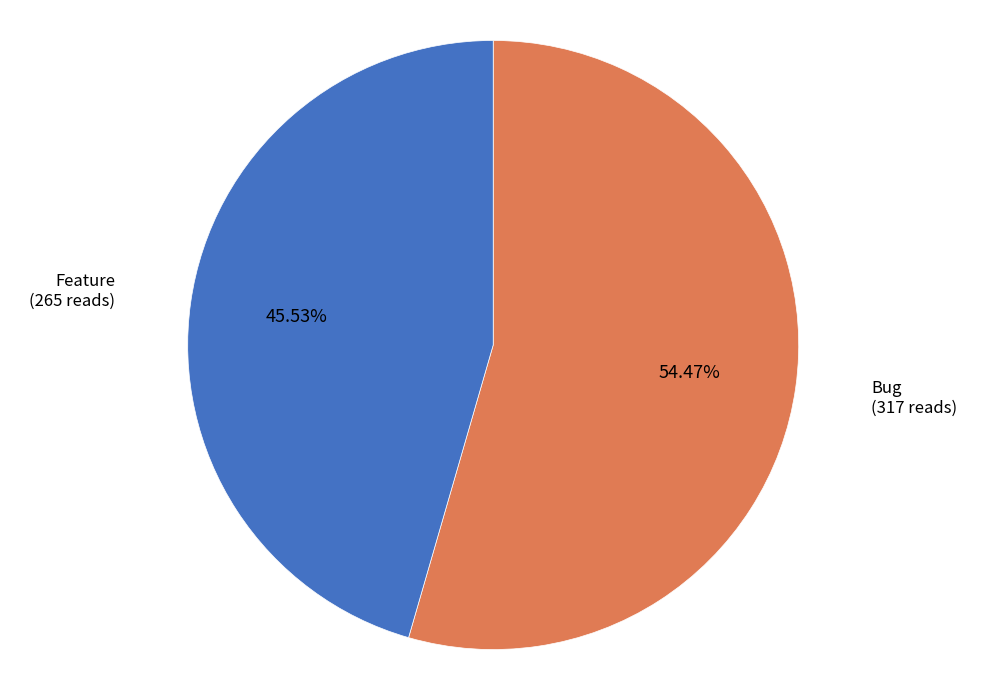

How many slices are in this pie chart?

2